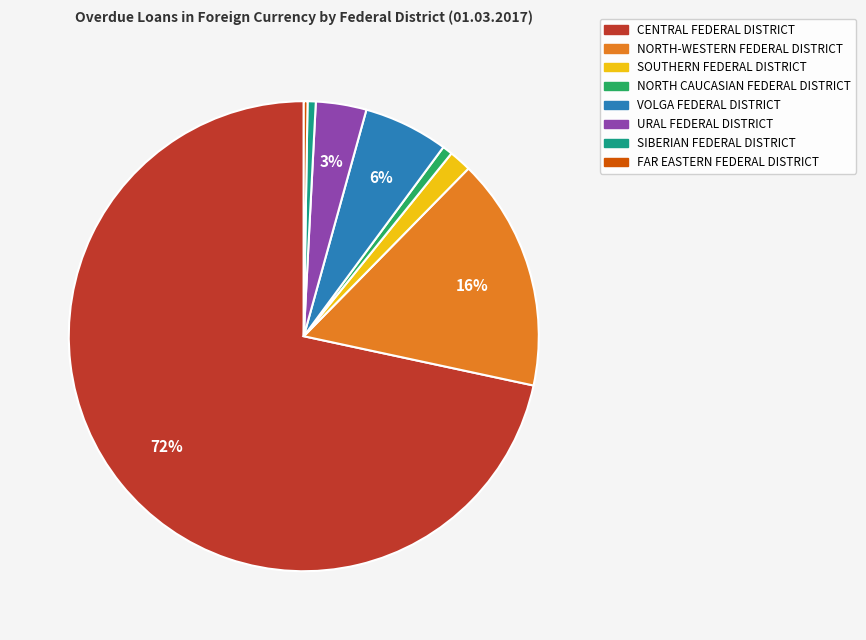

The NORTH CAUCASIAN FEDERAL DISTRICT slice represents 1% of the pie. True or false?

True